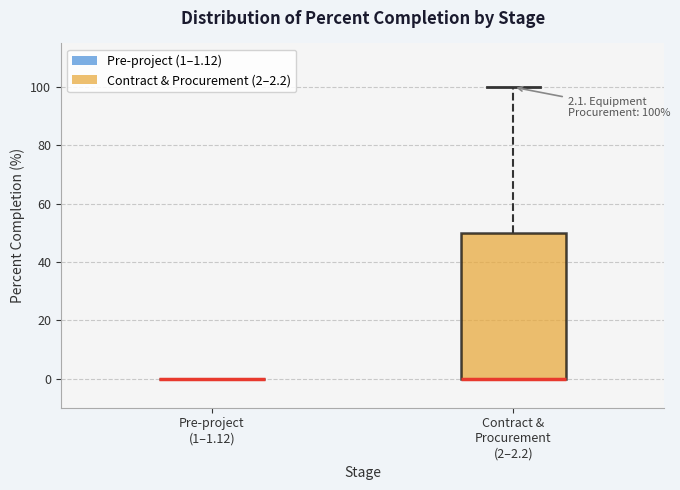

Which box is the tallest, from its lower edge to its upper edge?

Contract & Procurement (2–2.2)